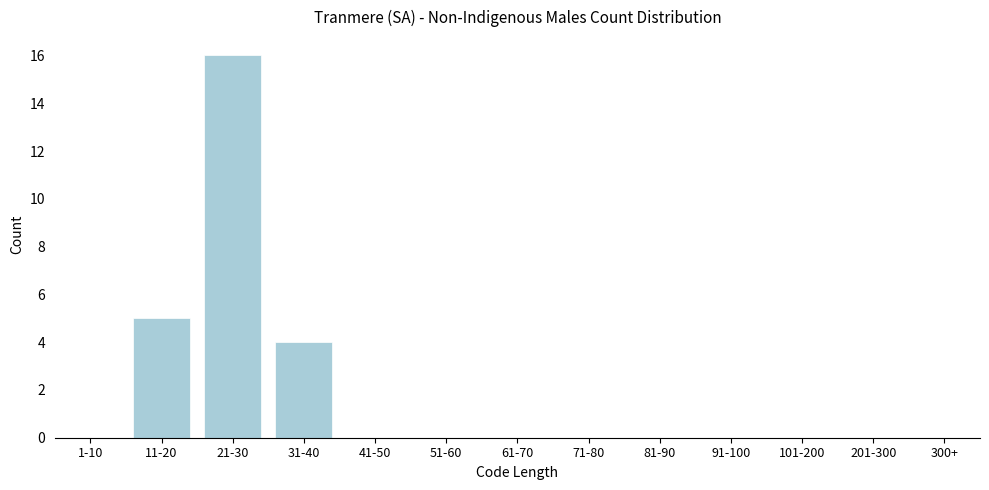

Reading left to right, extract all data points from this chart.

1-10=0	11-20=5	21-30=16	31-40=4	41-50=0	51-60=0	61-70=0	71-80=0	81-90=0	91-100=0	101-200=0	201-300=0	300+=0